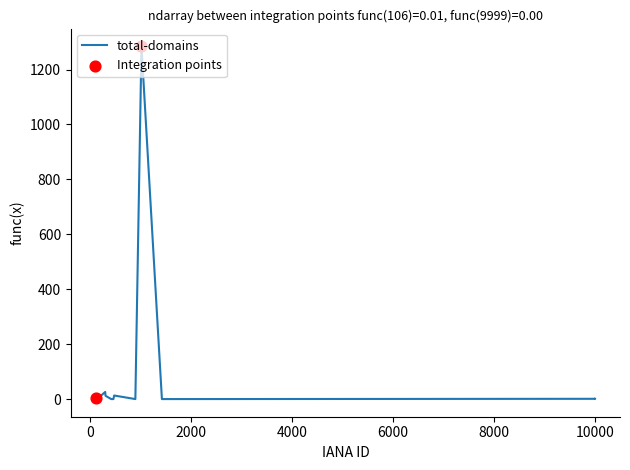

What is the greatest value displayed?

1285